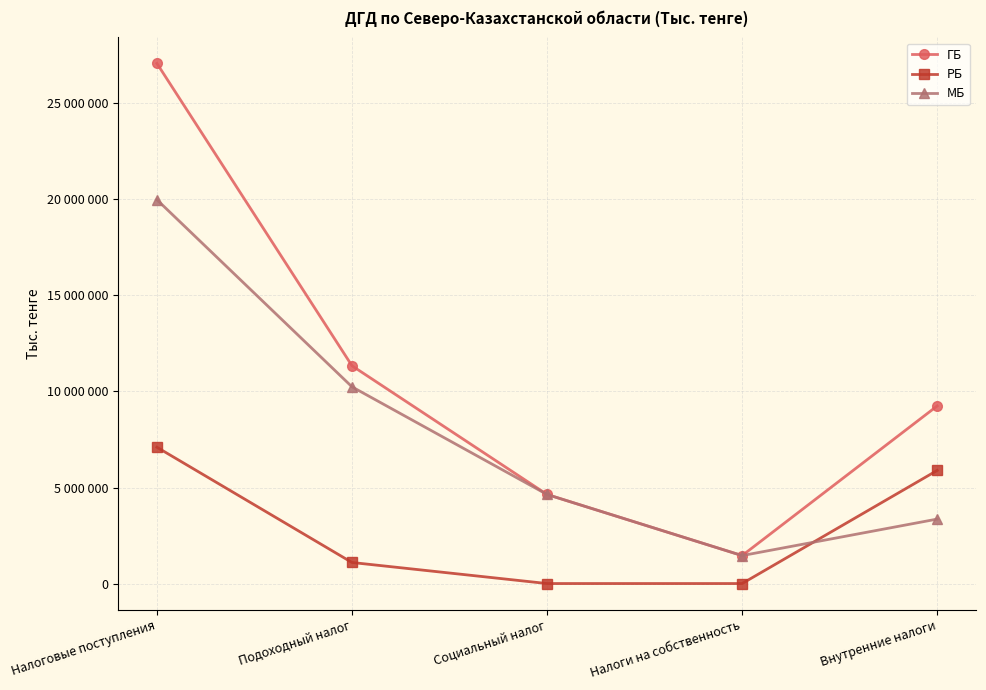

Which series changed the most between Подоходный налог and Внутренние налоги?

МБ